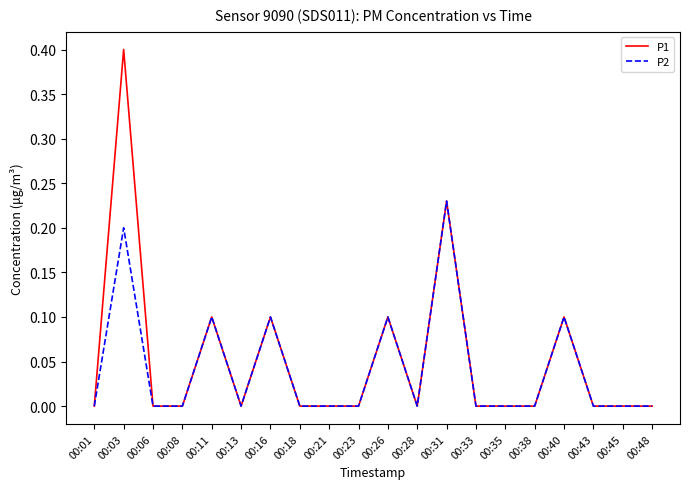

What are all the series names shown in the legend?

P1, P2